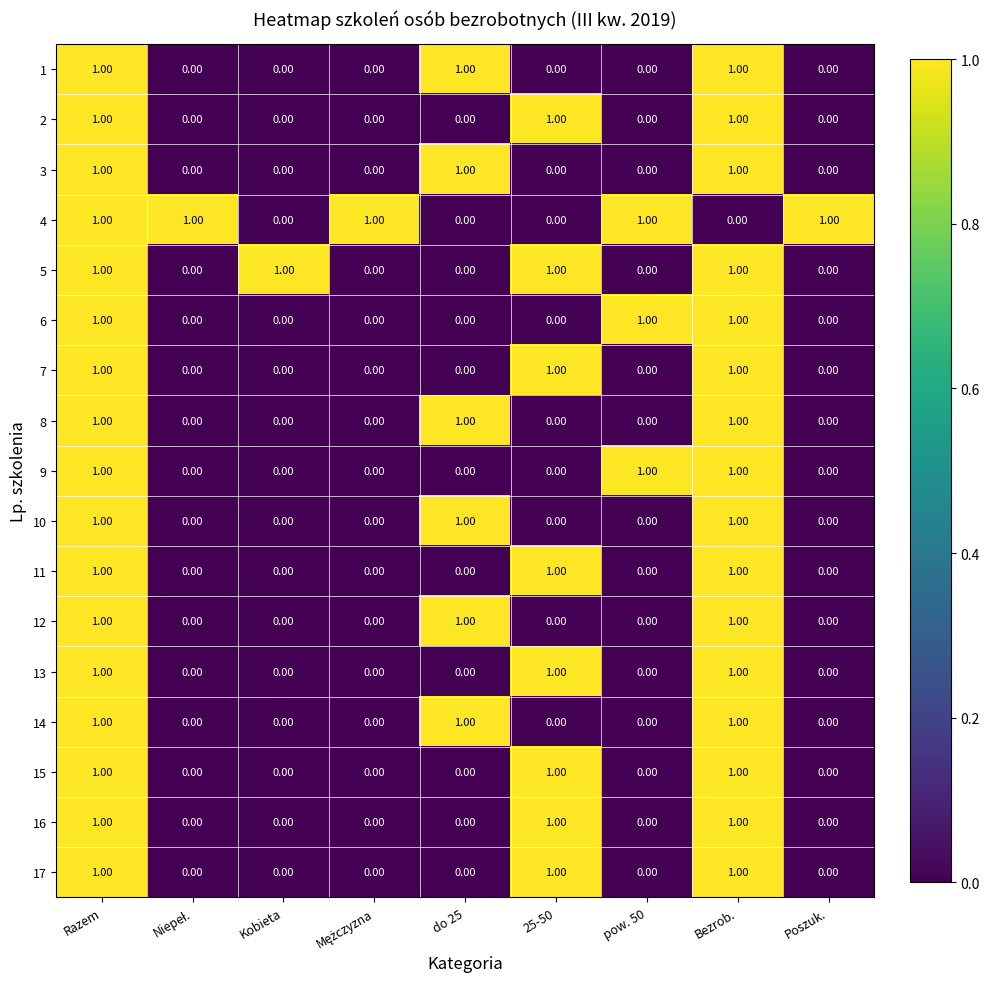

What is the difference between the highest and lowest values at pow. 50?

1